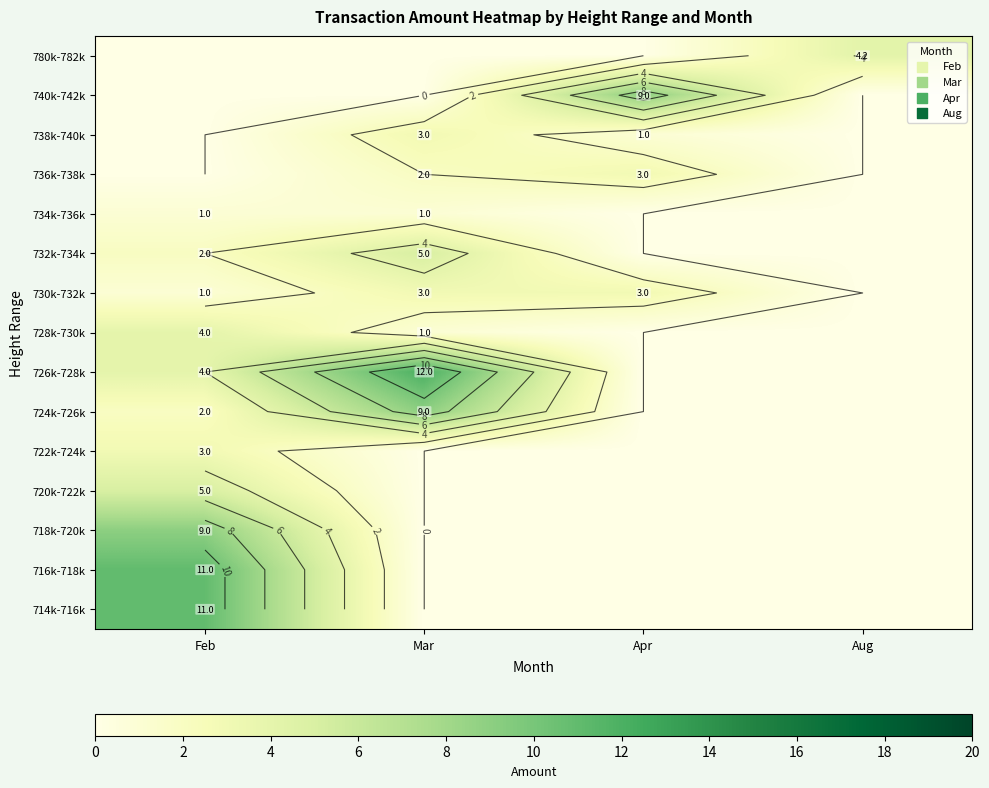

Between Feb and Aug, which is larger?

Feb